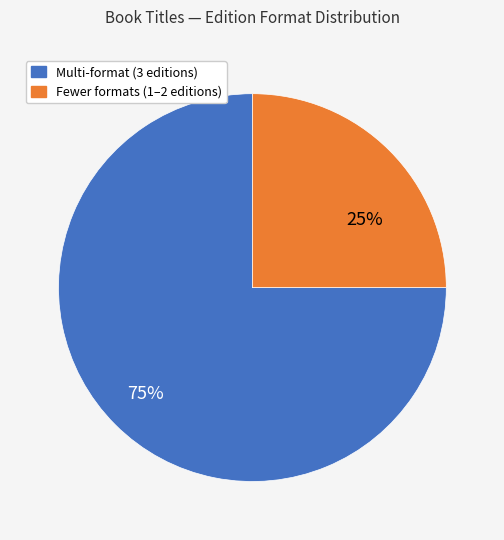

Does any single category account for the majority?

Yes